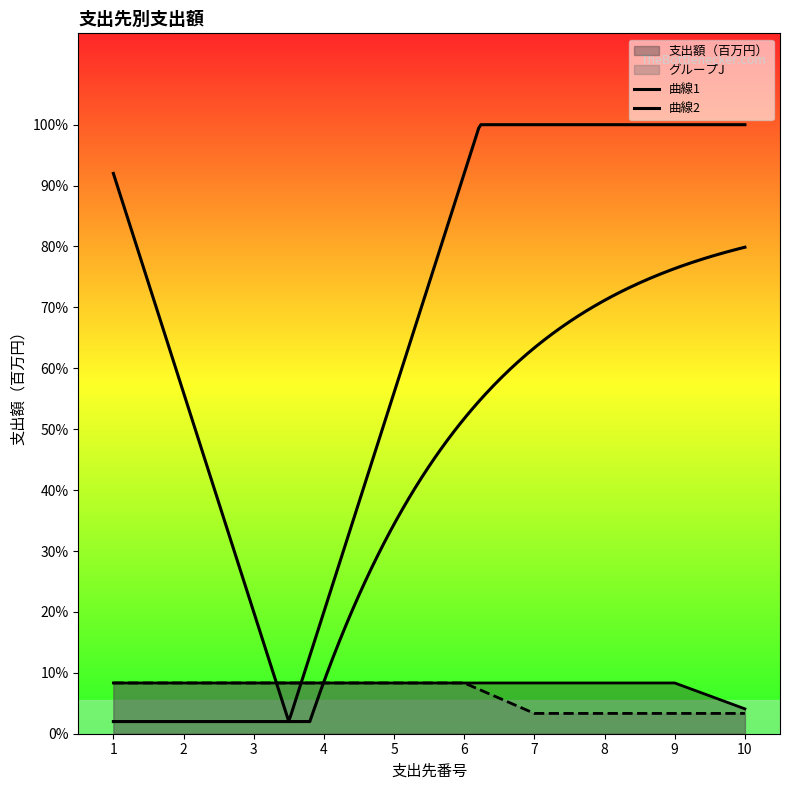

Rank the series by their maximum value, from highest to lowest.

支出額（百万円）, グループJ